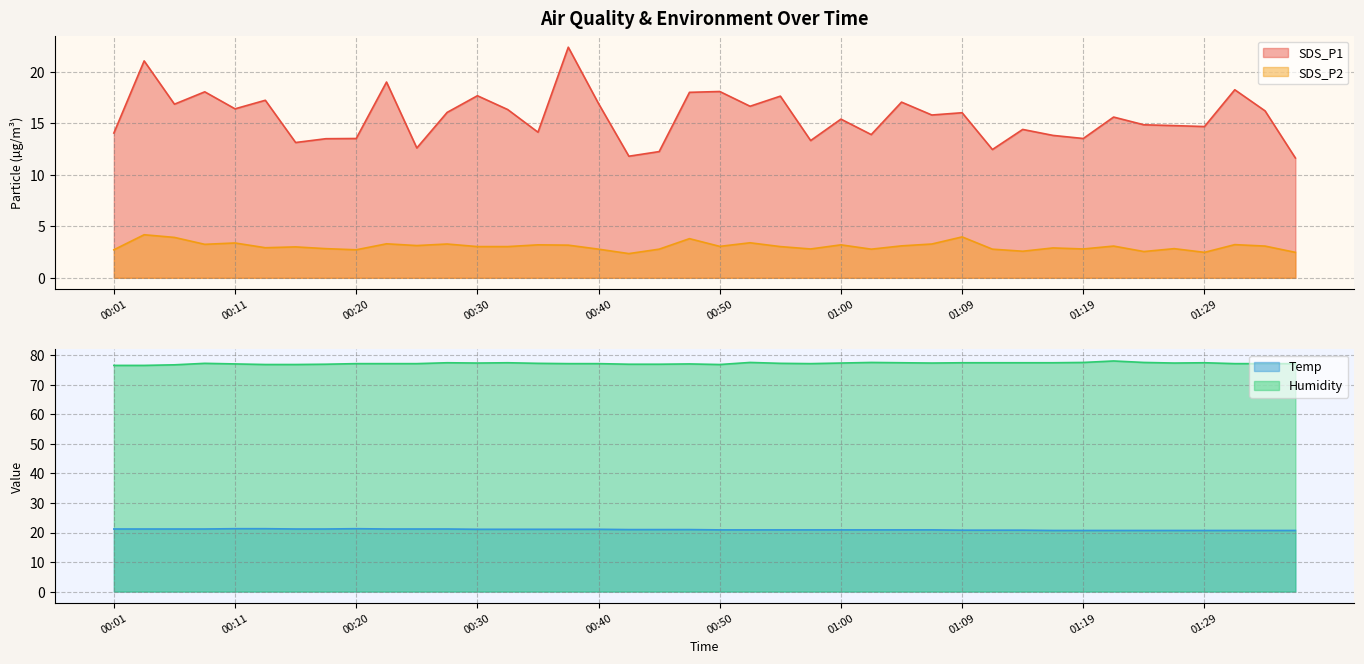

The value of SDS_P2 at 00:42 is 1.3. True or false?

False